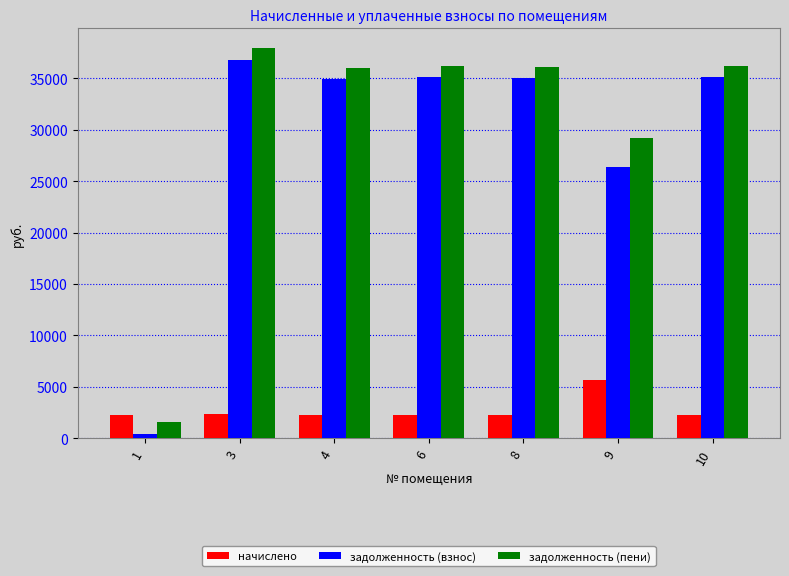

What is the difference between the начислено values at 10 and 9?

3459.6